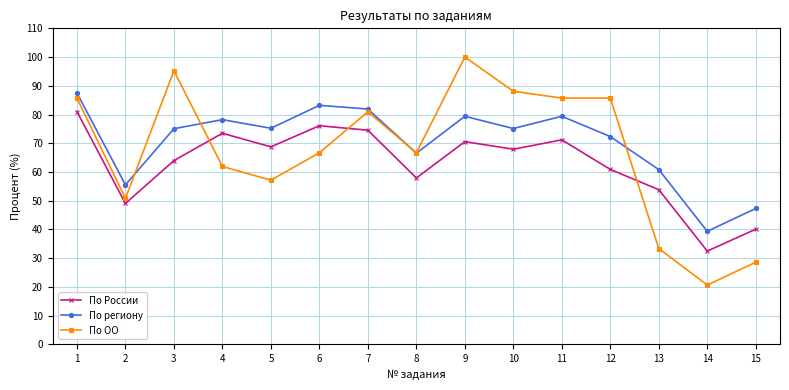

Which series changed the most between 8 and 11?

По ОО